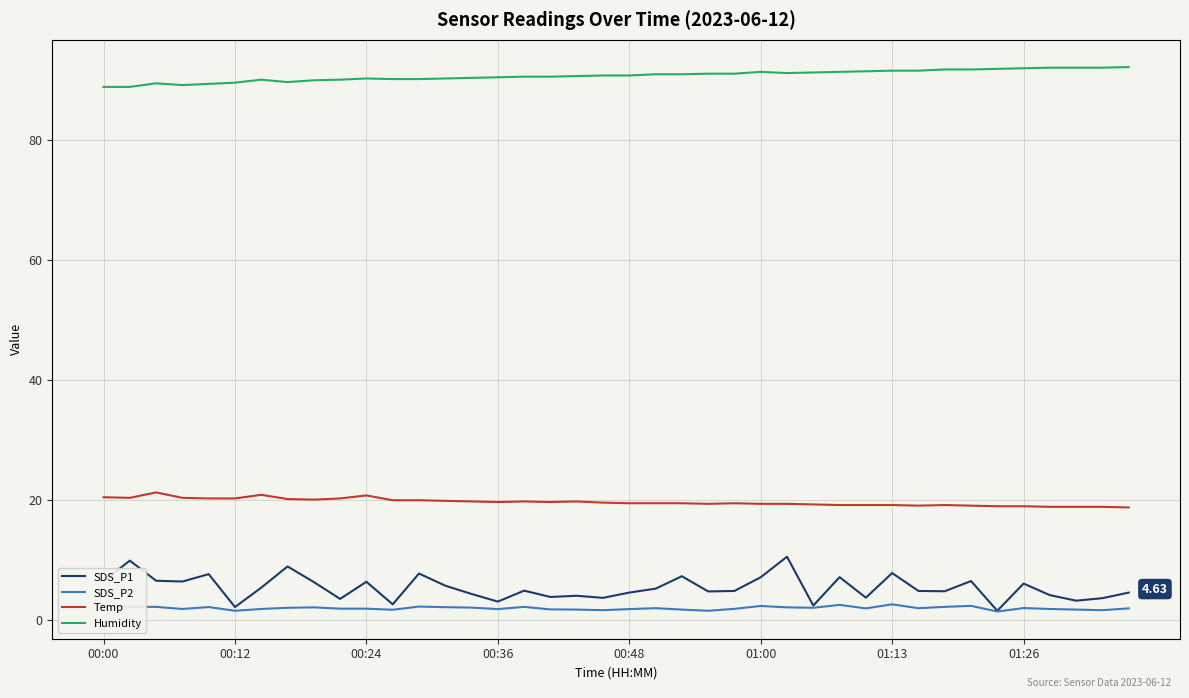

What is the difference between the SDS_P1 values at 32 and 18?

0.8